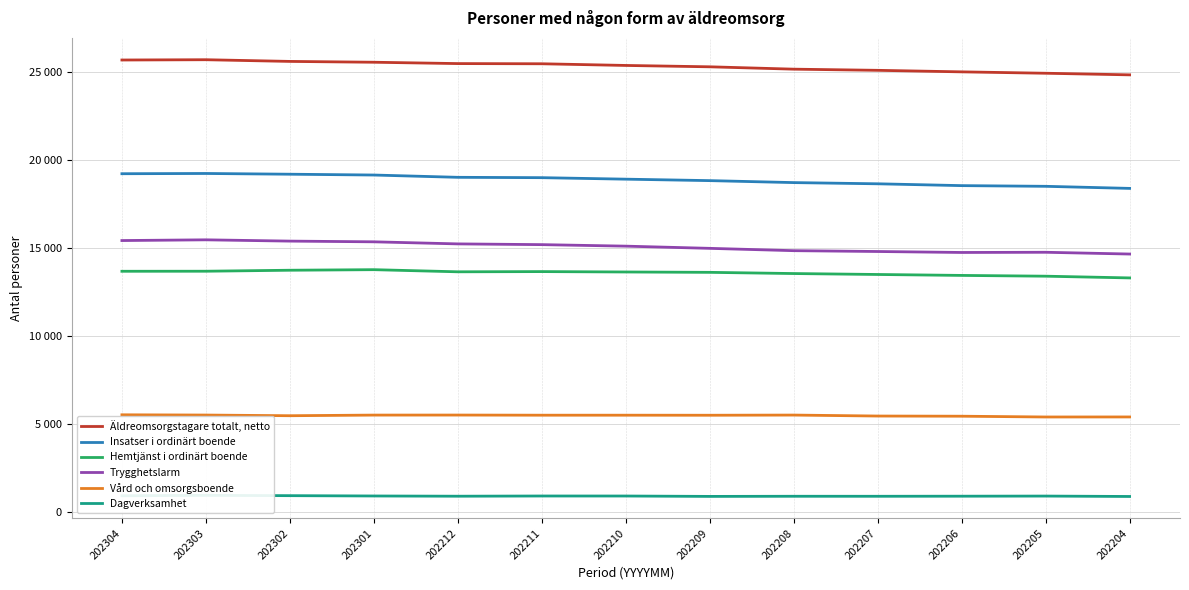

True or false: Trygghetslarm and Äldreomsorgstagare totalt, netto intersect in this chart.

False